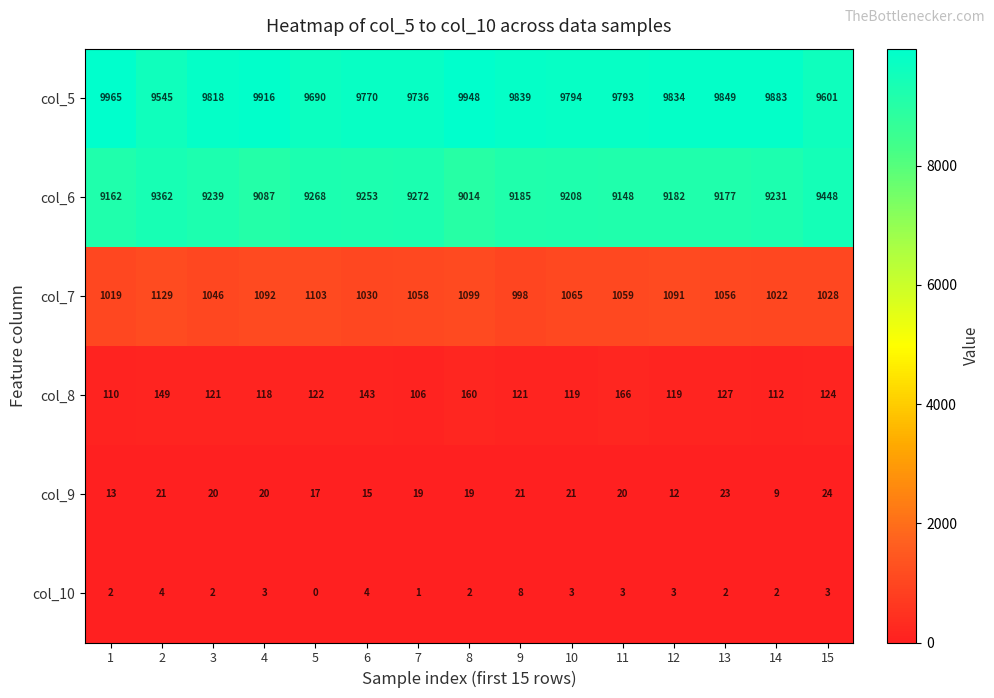

Read the col_8 value at 4, to the nearest 5.

120